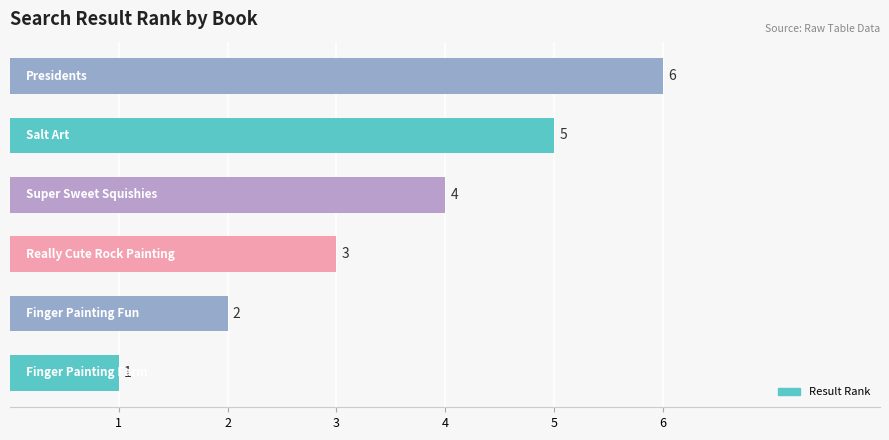

What is the maximum value shown in the chart?

6